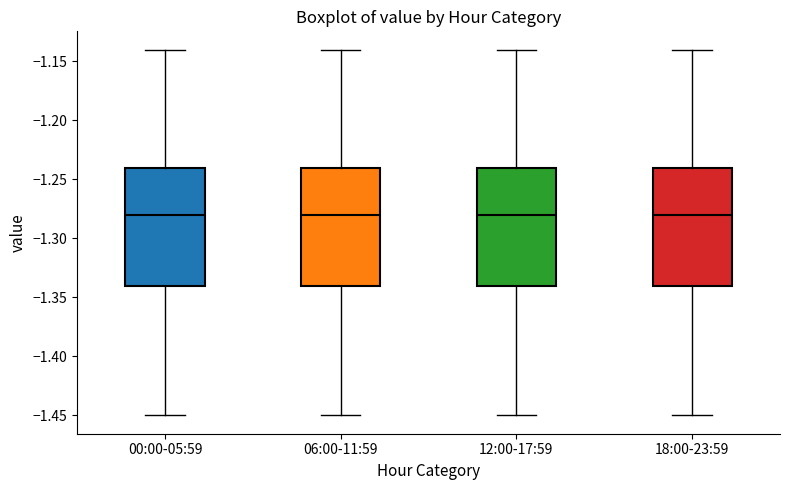

Reading left to right, transcribe this box plot: for each box, give where its median line is, the range the box spans, and where its two whiskers end, as read against the y-axis. The values are not printed on the chart, so give them approximately, as read against the axis.

00:00-05:59: median -1.28, box -1.34 to -1.24, whiskers -1.45 to -1.14
06:00-11:59: median -1.28, box -1.34 to -1.24, whiskers -1.45 to -1.14
12:00-17:59: median -1.28, box -1.34 to -1.24, whiskers -1.45 to -1.14
18:00-23:59: median -1.28, box -1.34 to -1.24, whiskers -1.45 to -1.14